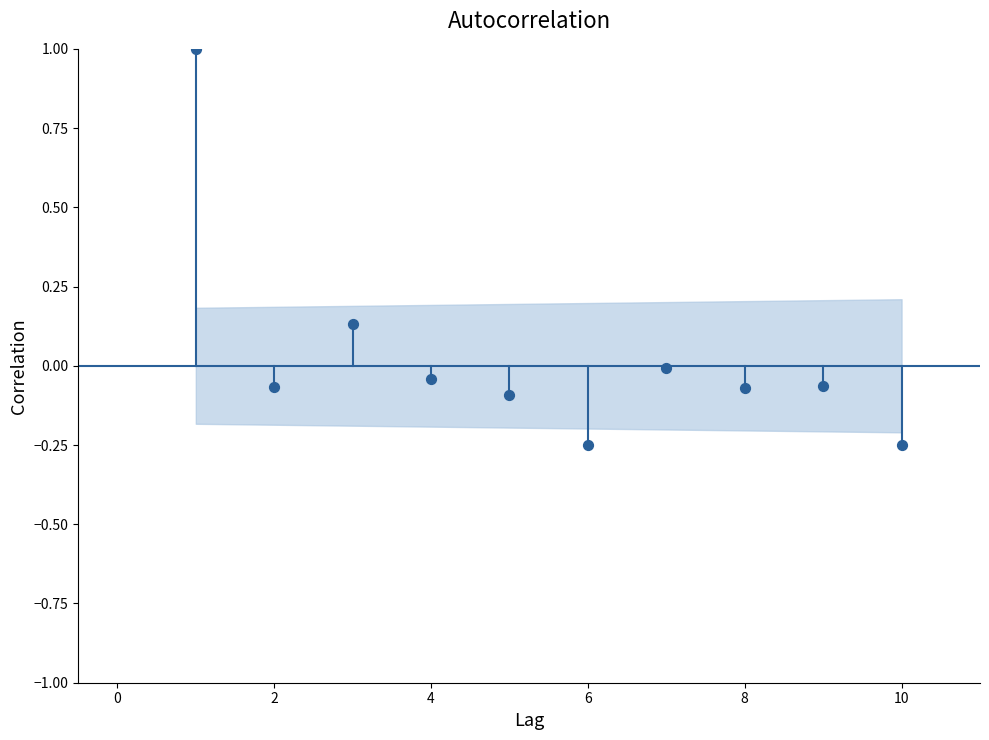

What is the range of X values (max minus min)?

9.0